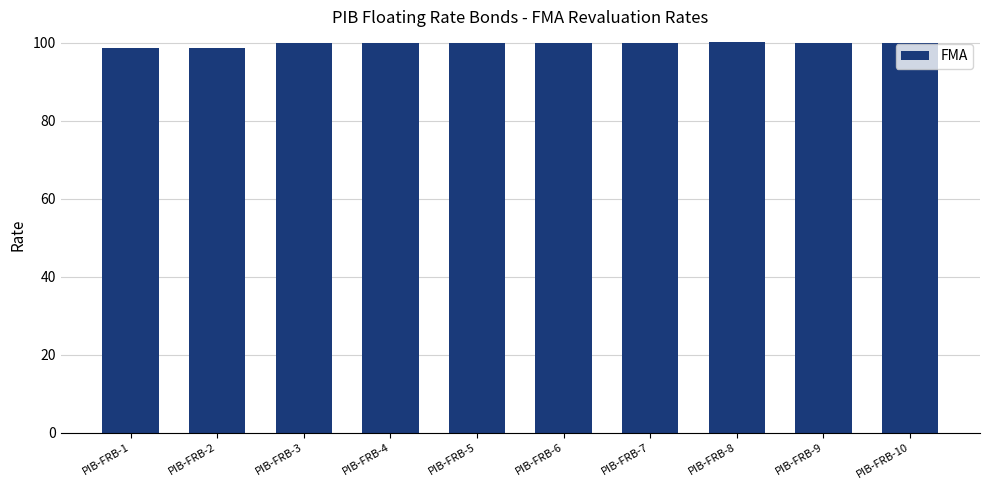

What is the maximum value shown in the chart?

100.1